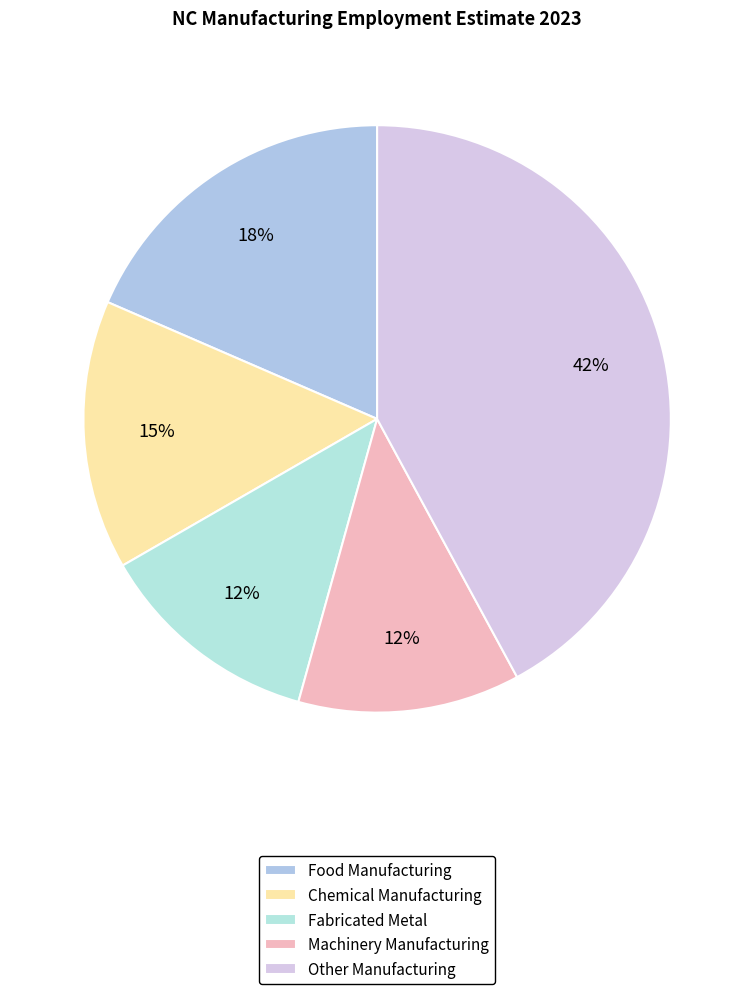

To the nearest percent, what is the difference between the largest and smallest slice percentages?

30%